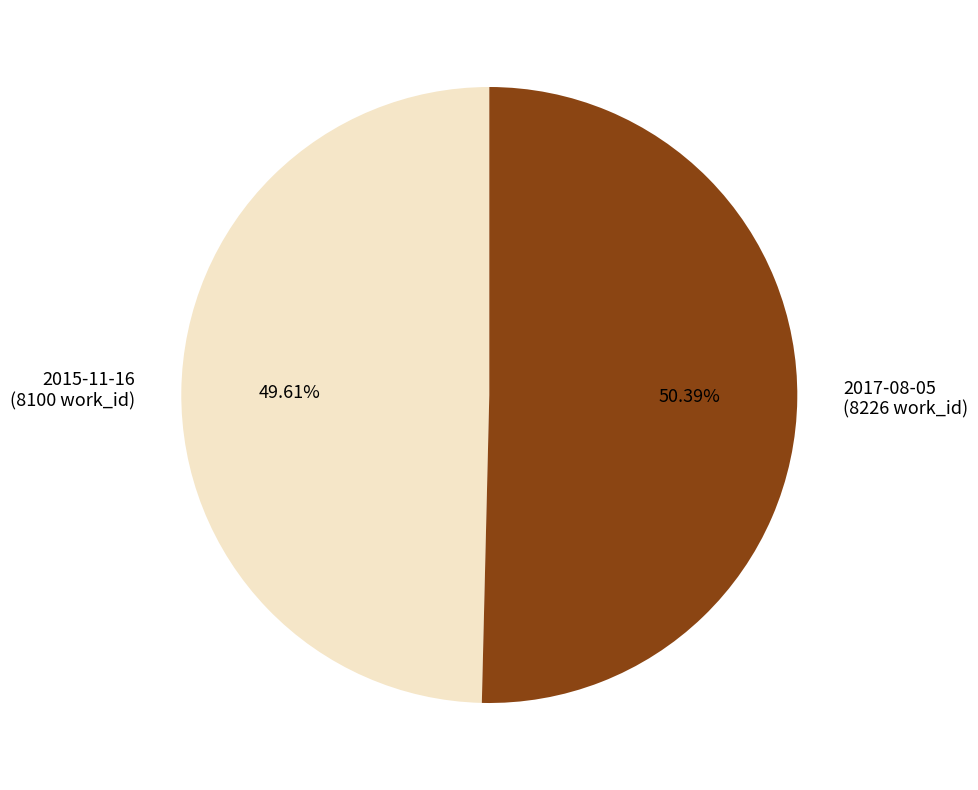

To the nearest percent, what is the difference between the 2015-11-16 and 2017-08-05 slice percentages?

1%